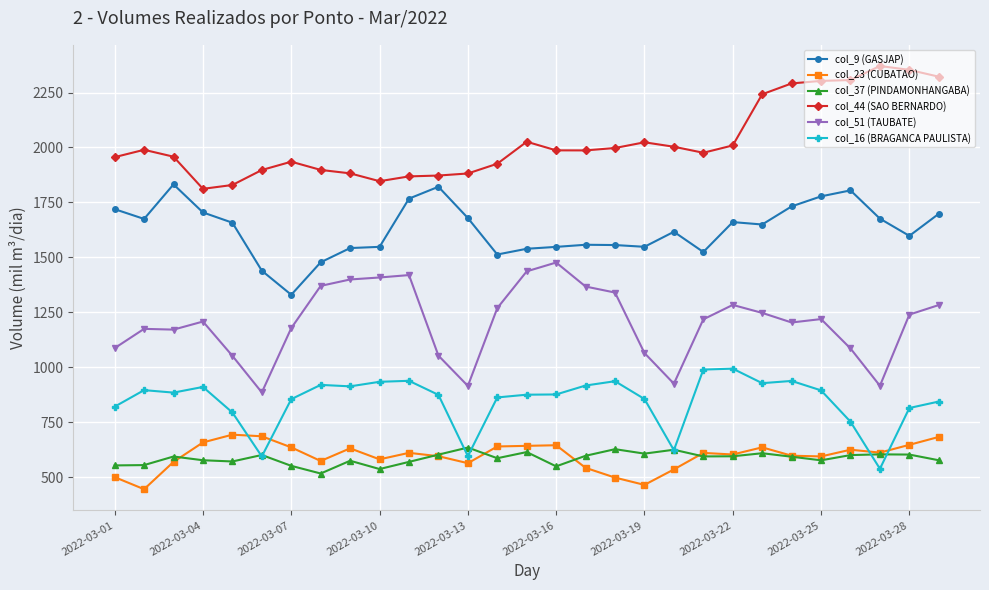

True or false: col_37 (PINDAMONHANGABA) and col_9 (GASJAP) cross at least once.

False